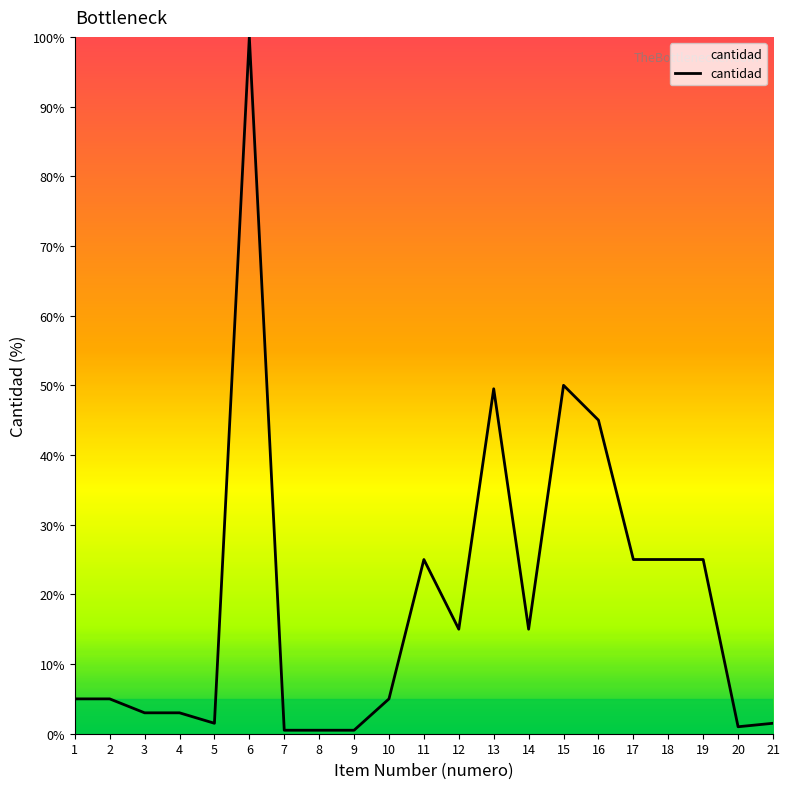

Reading right to left, transcribe all the data shown in this chart.

21=1.5	20=1.0	19=25.0	18=25.0	17=25.0	16=45.0	15=50.0	14=15.0	13=49.5	12=15.0	11=25.0	10=5.0	9=0.5	8=0.5	7=0.5	6=100.0	5=1.5	4=3.0	3=3.0	2=5.0	1=5.0